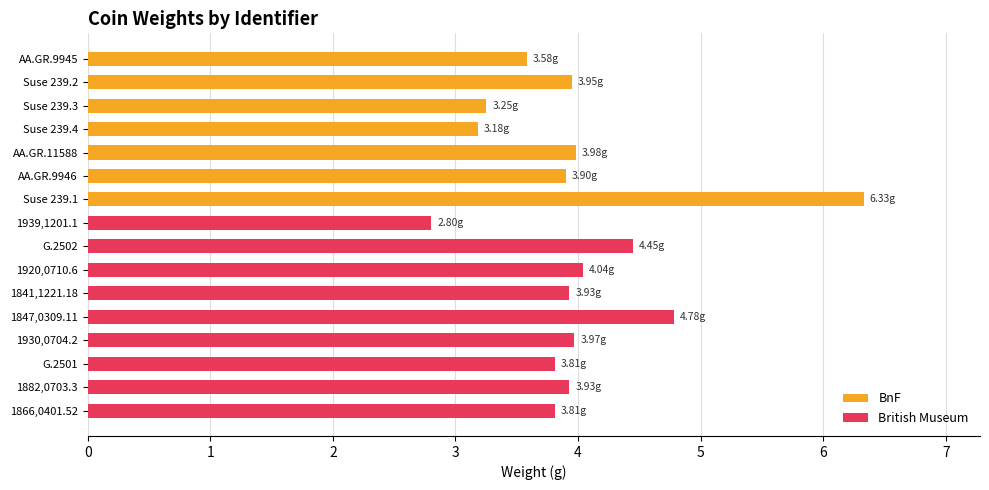

What is the ratio of the value at 1882,0703.3 to the value at 1930,0704.2?

1.0